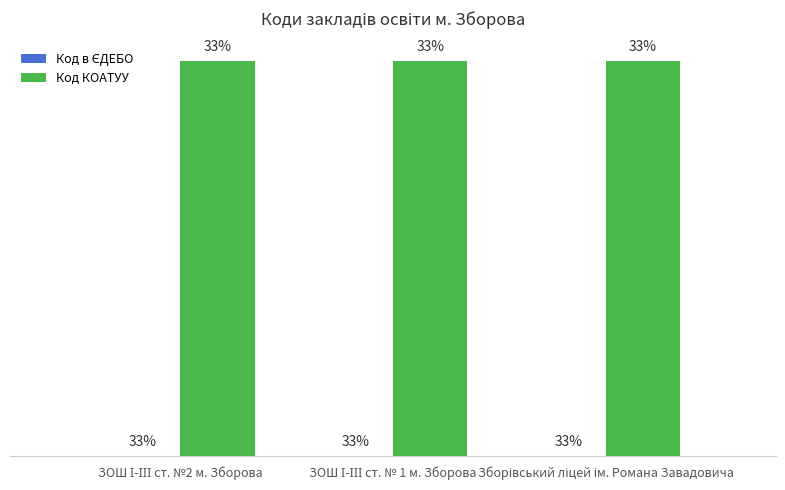

Are the bars grouped side by side (vs. stacked)?

Yes